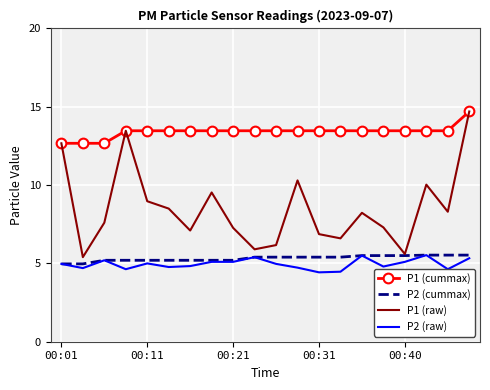

What are all the series names shown in the legend?

P1 (cummax), P2 (cummax), P1 (raw), P2 (raw)